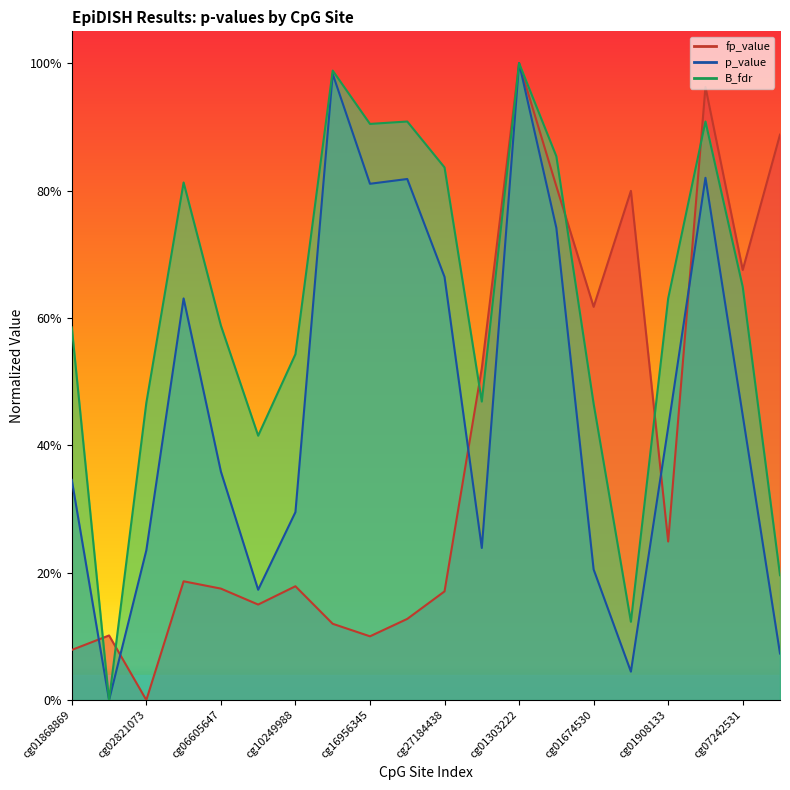

Which series has the widest spread of values?

fp_value